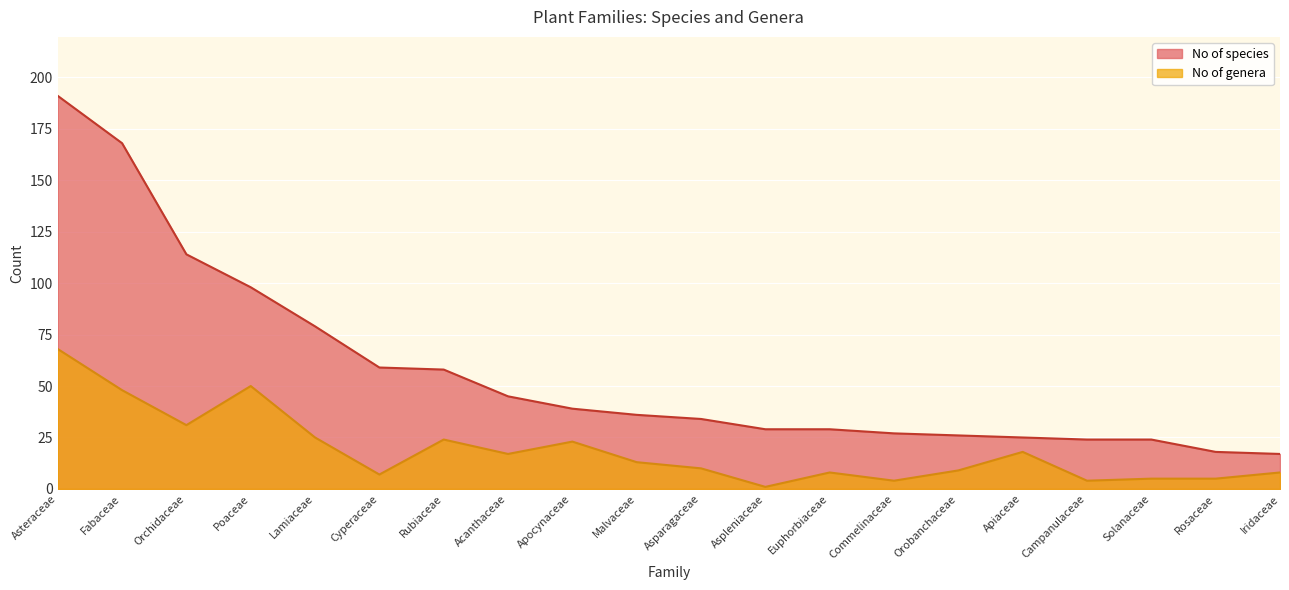

What is the total value across all series at Poaceae?

148